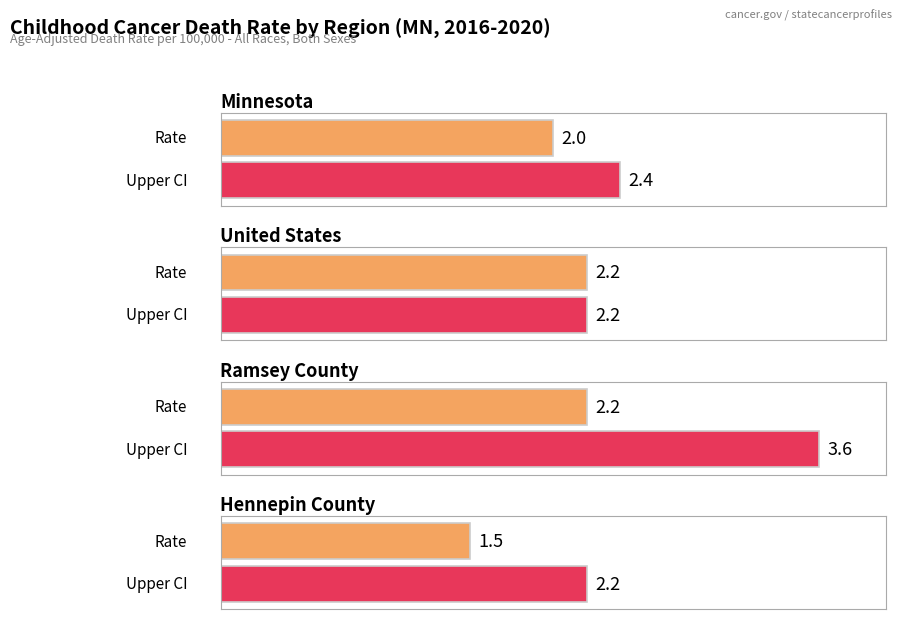

What is the average value of the Upper CI series?

2.6